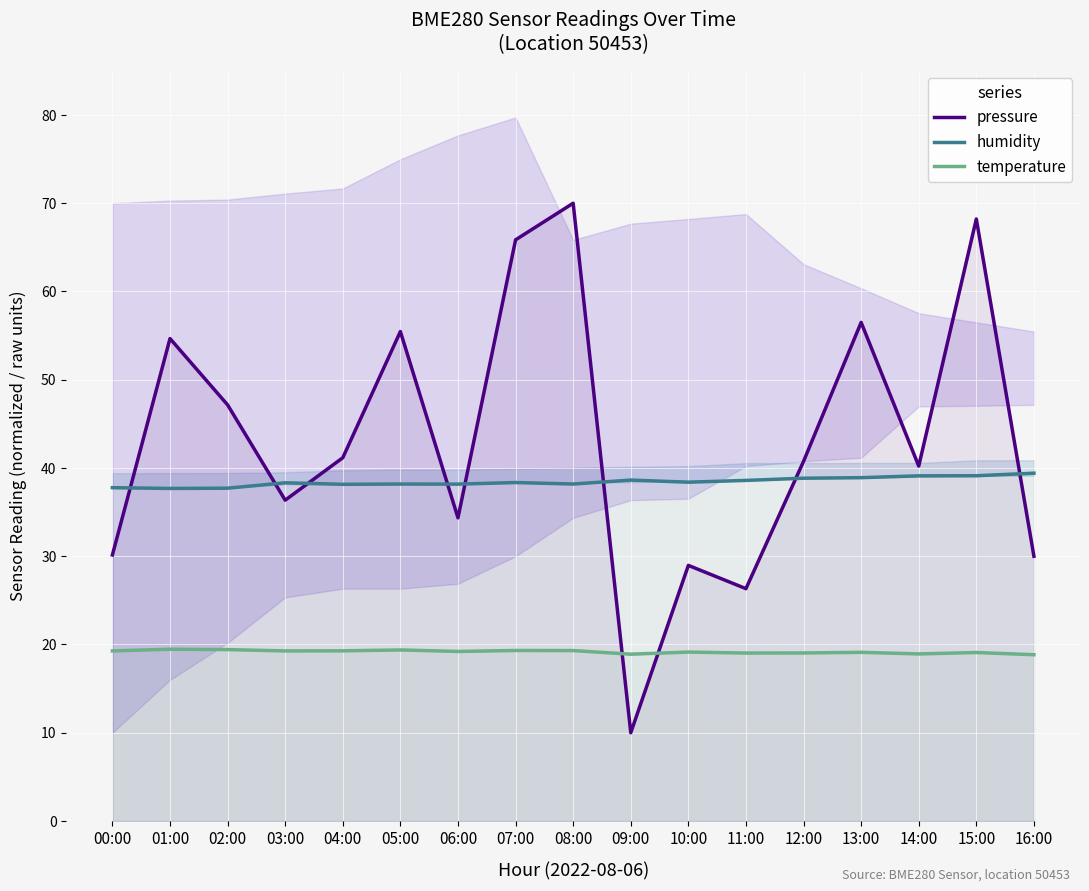

What is the difference between the highest and lowest values at 11:00?

19.6